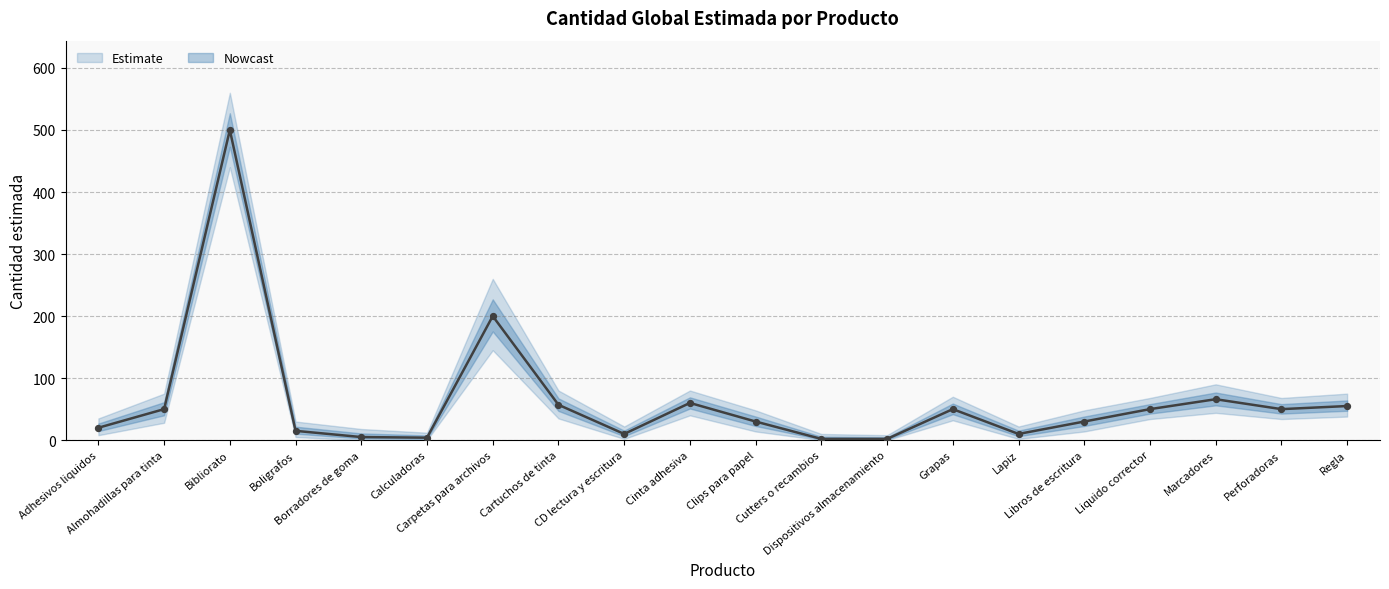

Approximately how many times larger is the value at Grapas compared to Lapiz?

5.0